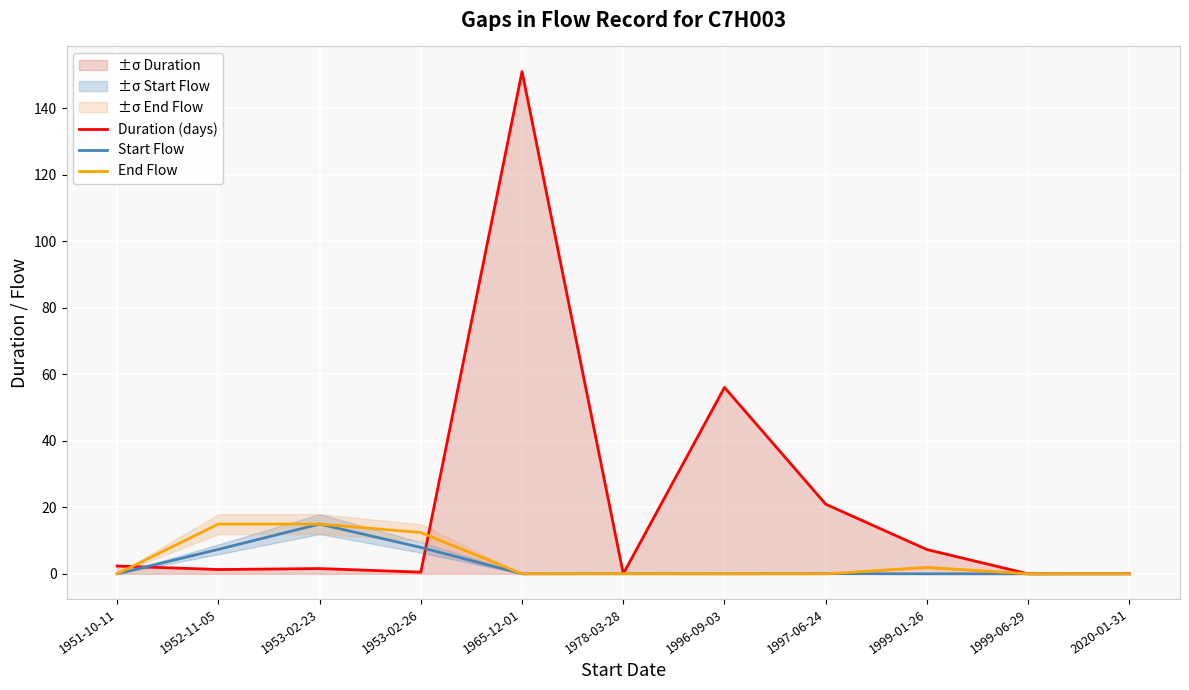

Which series ends up on top after the final intersection of Duration (days) and Start Flow?

Duration (days)